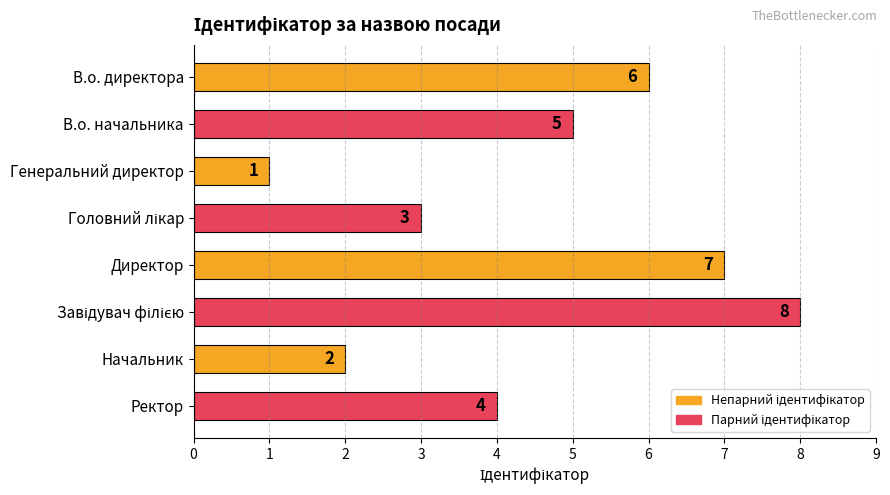

How many data points does each series have?

8